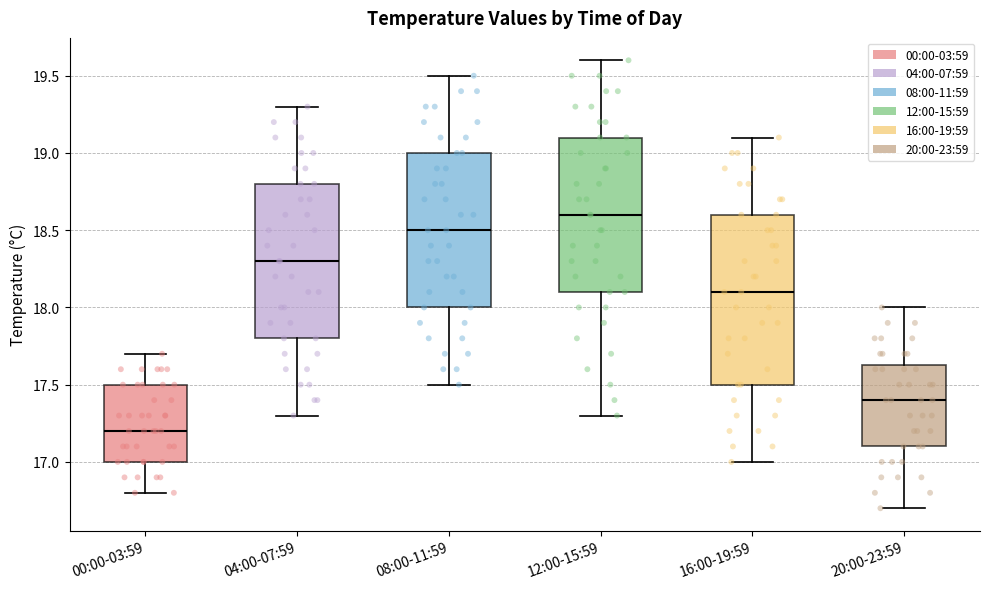

Reading left to right, read every box against the y-axis: the position of its median line, the range the box covers, and the ends of its whiskers. The values are not printed on the chart, so give them approximately, as read against the axis.

00:00-03:59: median 17.20, box 17.00 to 17.50, whiskers 16.80 to 17.70
04:00-07:59: median 18.30, box 17.80 to 18.80, whiskers 17.30 to 19.30
08:00-11:59: median 18.50, box 18.00 to 19.00, whiskers 17.50 to 19.50
12:00-15:59: median 18.60, box 18.10 to 19.10, whiskers 17.30 to 19.60
16:00-19:59: median 18.10, box 17.50 to 18.60, whiskers 17.00 to 19.10
20:00-23:59: median 17.40, box 17.10 to 17.65, whiskers 16.70 to 18.00